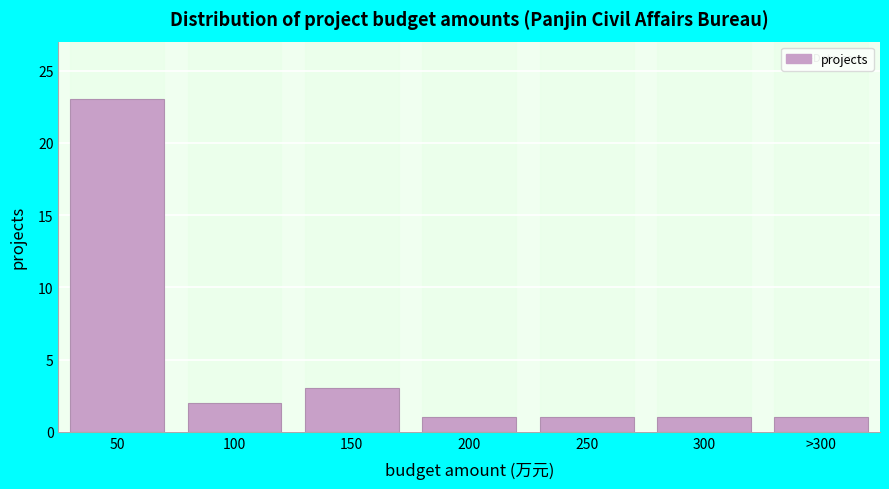

Reading right to left, transcribe all the data shown in this chart.

1	1	1	1	3	2	23